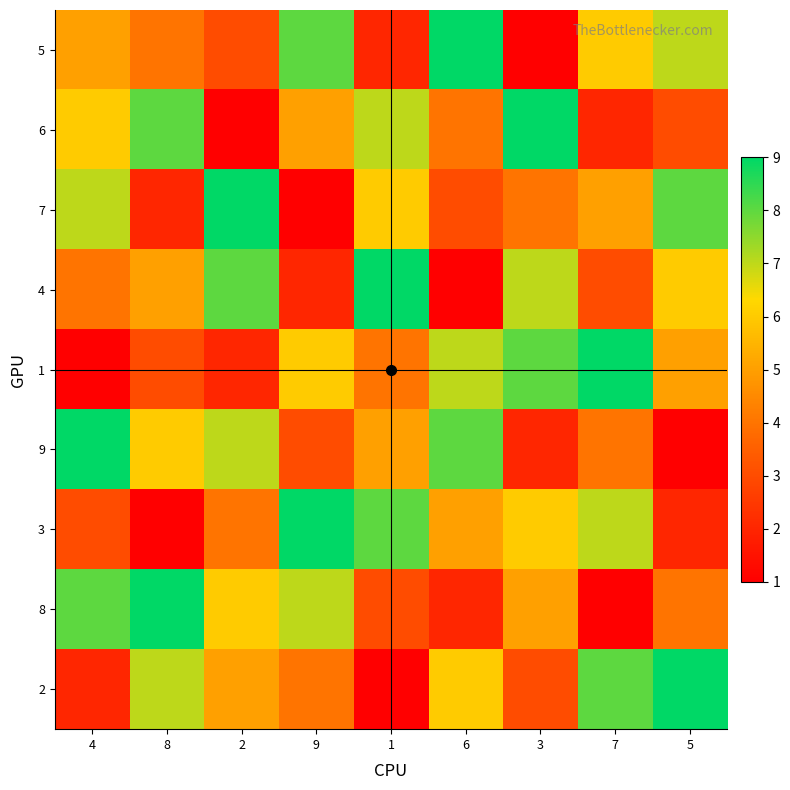

Which series has the widest spread of values?

5